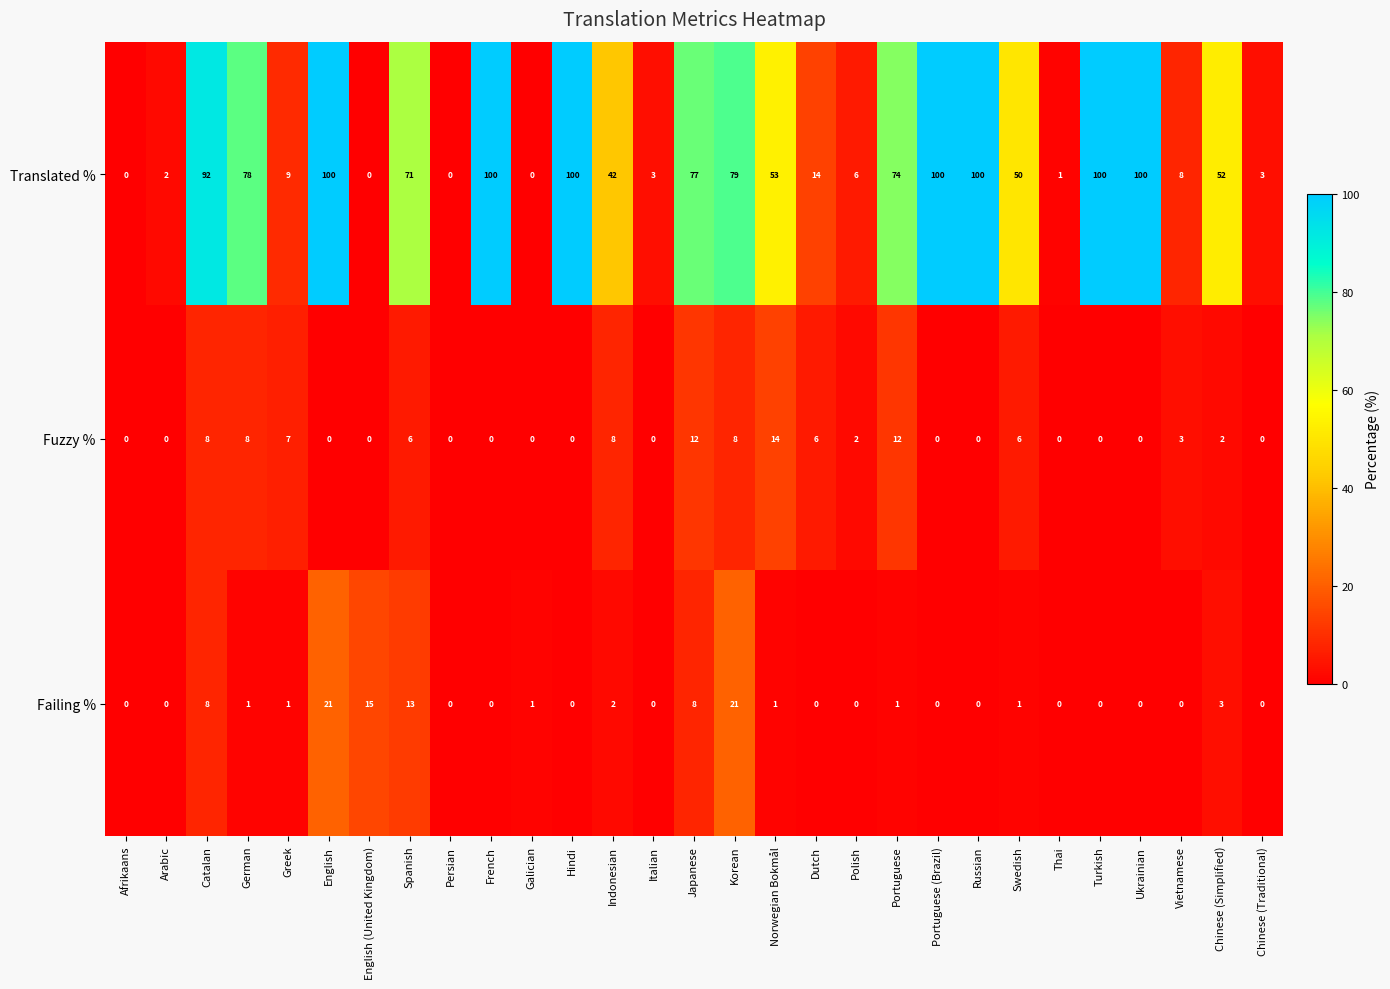

Read the Translated % value at Korean.

79